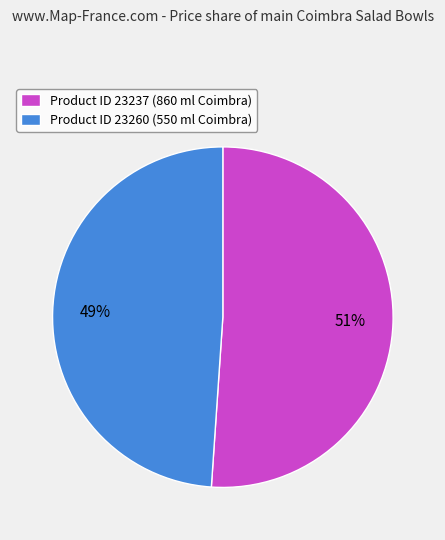

Rank the categories by value from highest to lowest.

Product ID 23237 (860 ml Coimbra), Product ID 23260 (550 ml Coimbra)